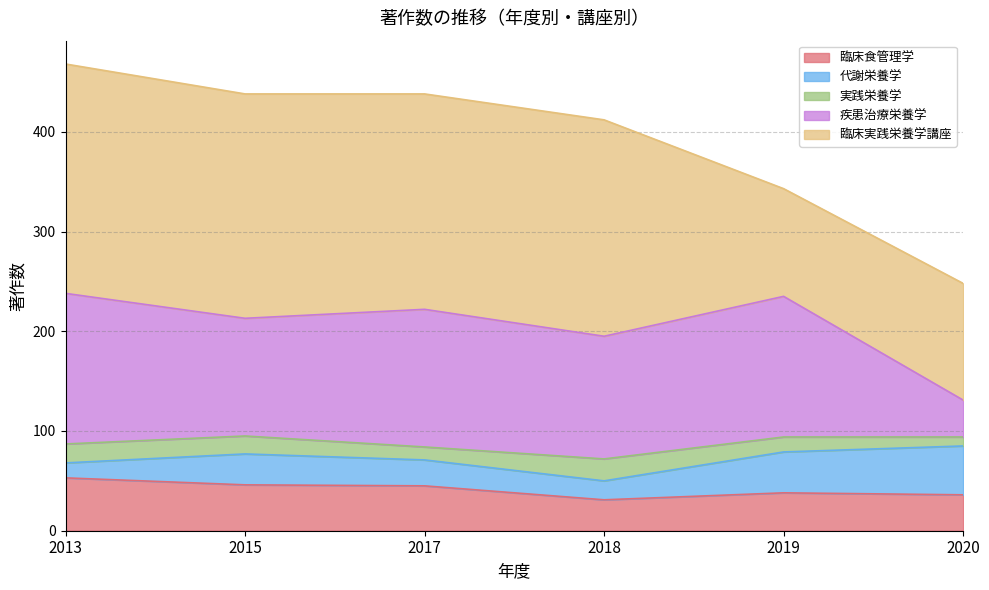

Does the chart display data point markers on the line(s)?

No